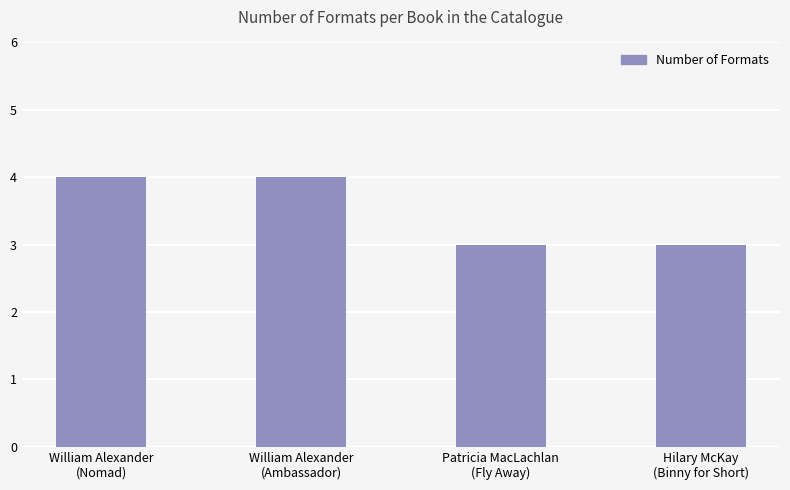

How many values are between 3 and 4?

4